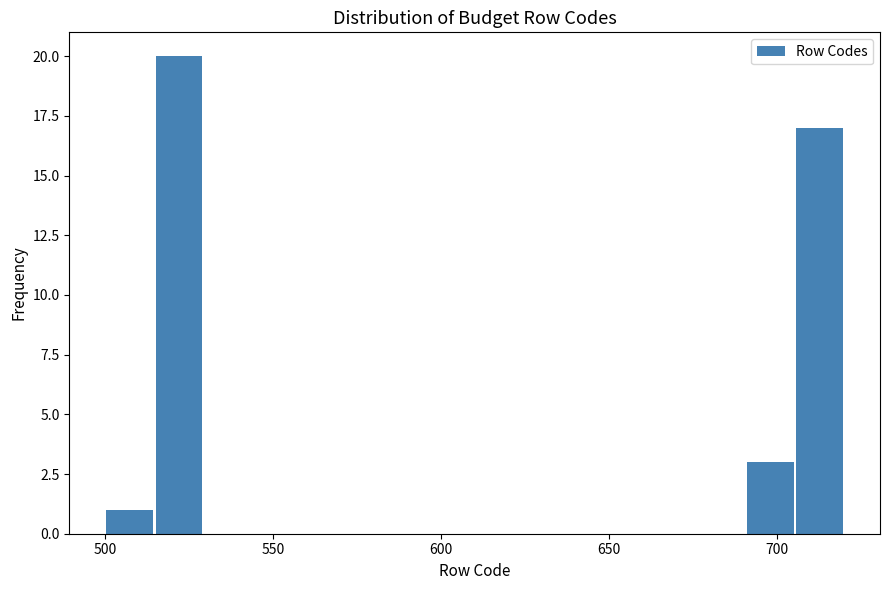

Read against the x-axis, roughly where is the centre of the tallest bar?

520